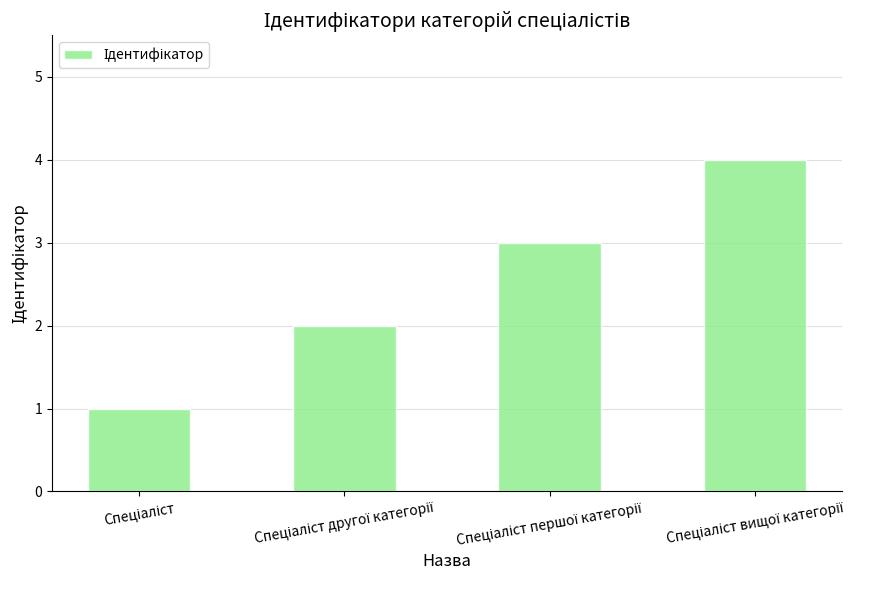

What is the sum of all values?

10